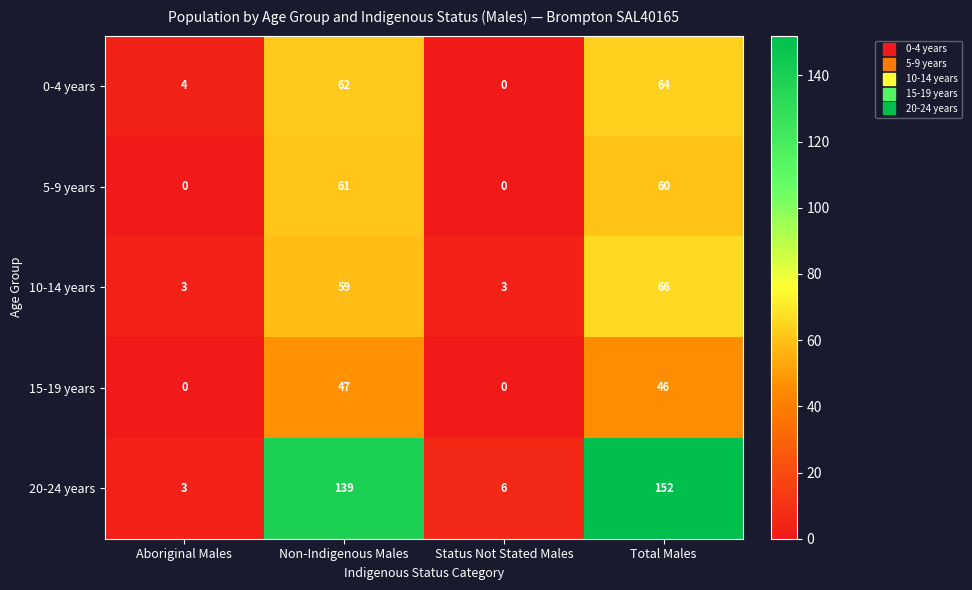

Which series has the largest total across all categories?

20-24 years